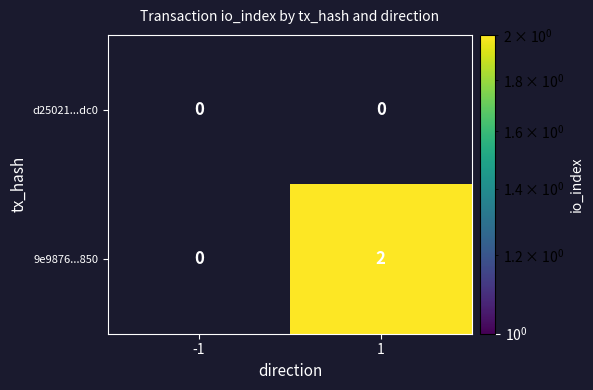

At which category is the sum across all series the highest?

1